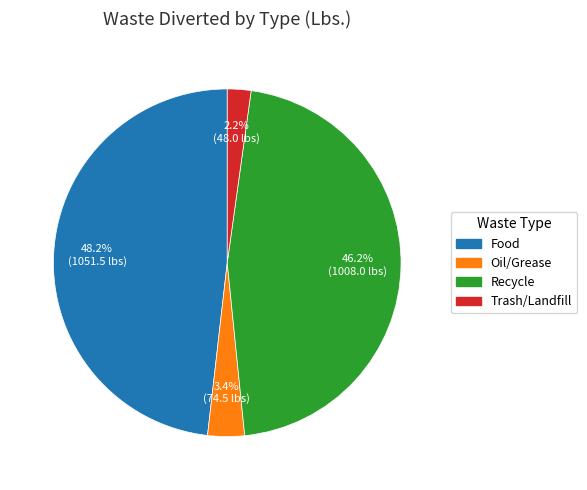

Does any single category account for the majority?

No